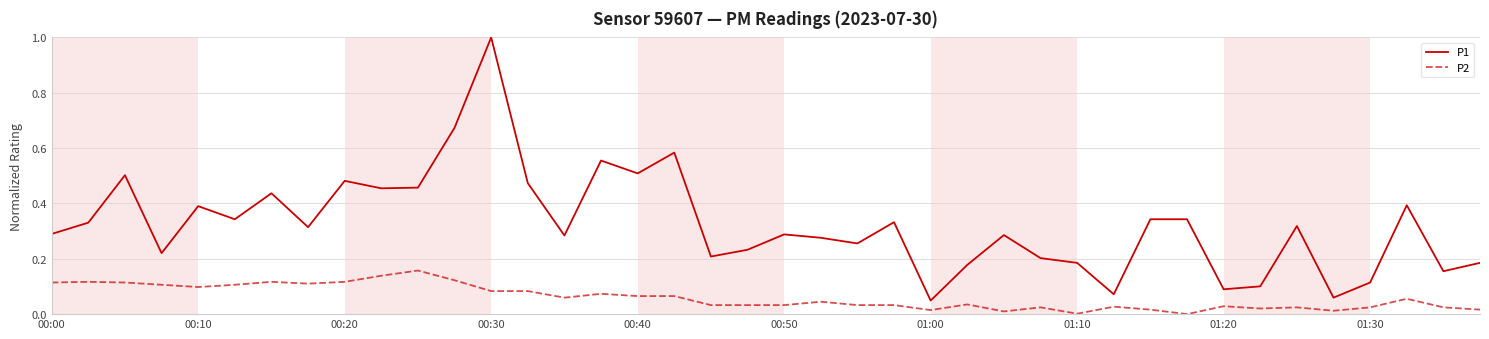

What is the maximum value for P1?

1.0